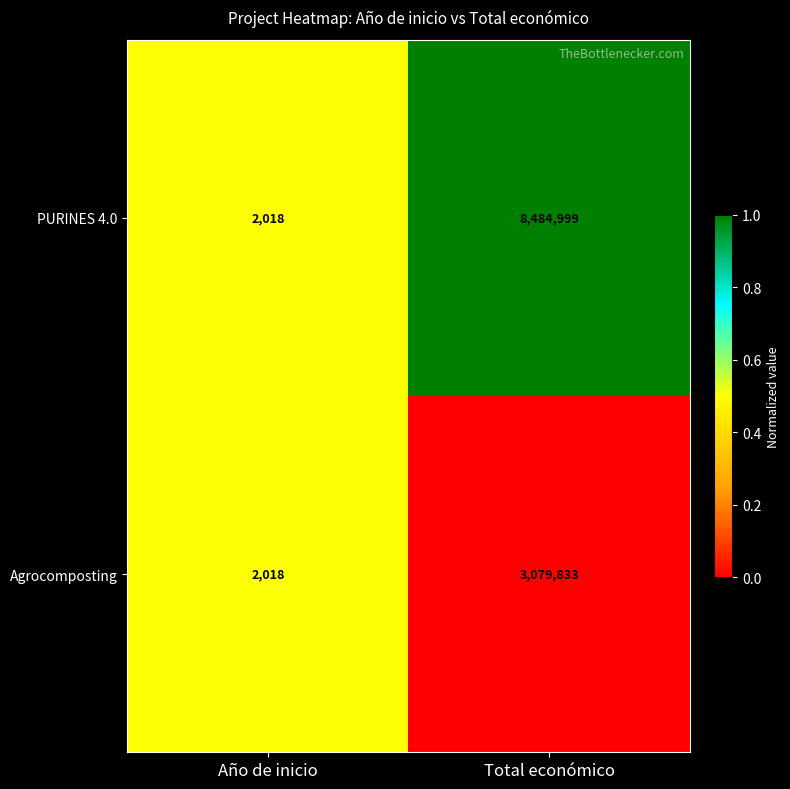

Reading left to right, transcribe all the data shown in this chart.

PURINES 4.0: Año de inicio=2018	Total económico=8484999
Agrocomposting: Año de inicio=2018	Total económico=3079833